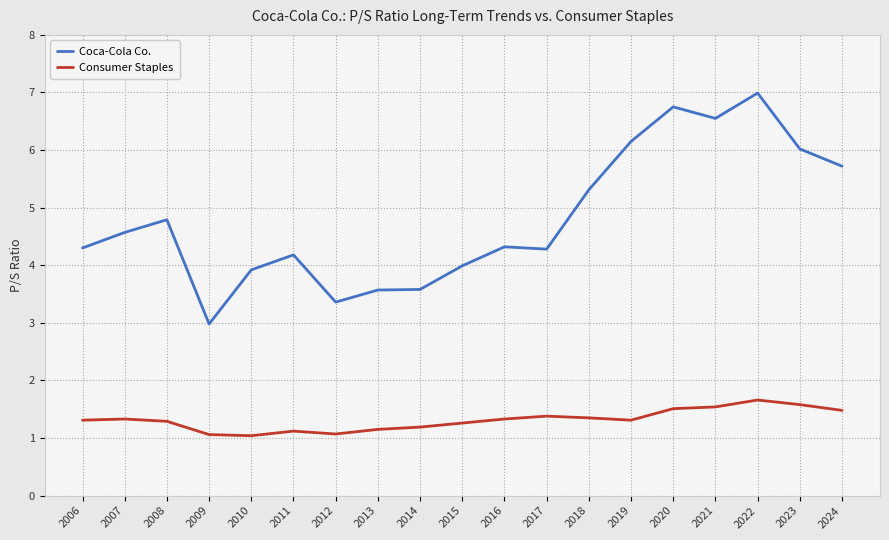

What is the difference between the maximum and second lowest values in the Consumer Staples series?

0.6